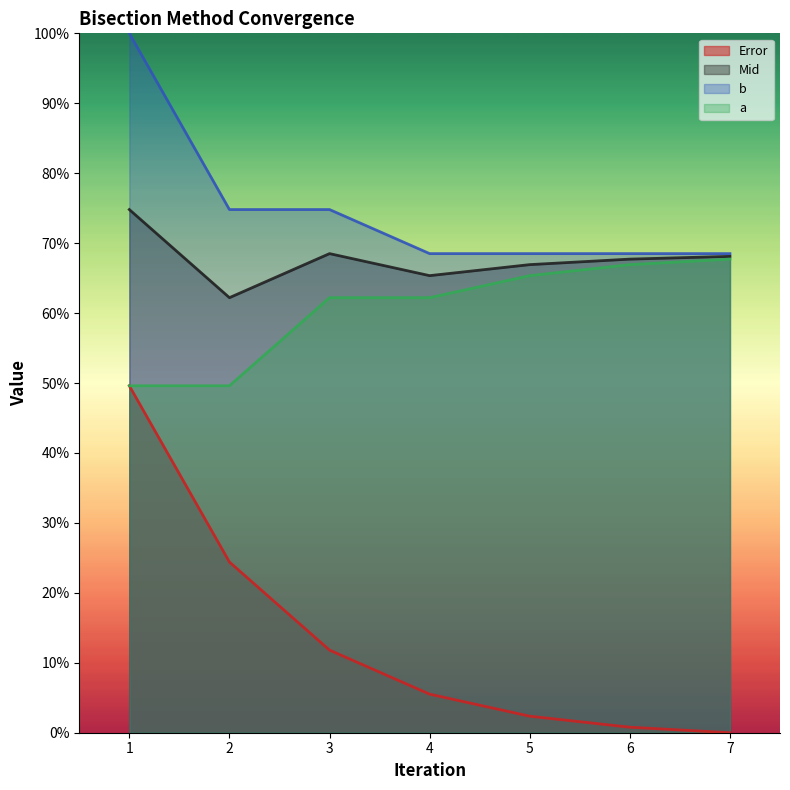

What is the difference between the highest and lowest values at 1?

0.5